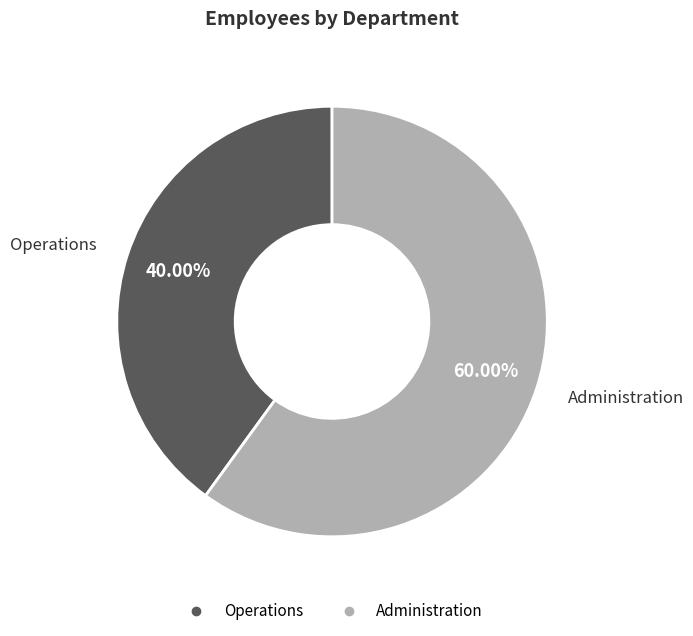

To the nearest percent, what portion does Operations represent?

40%